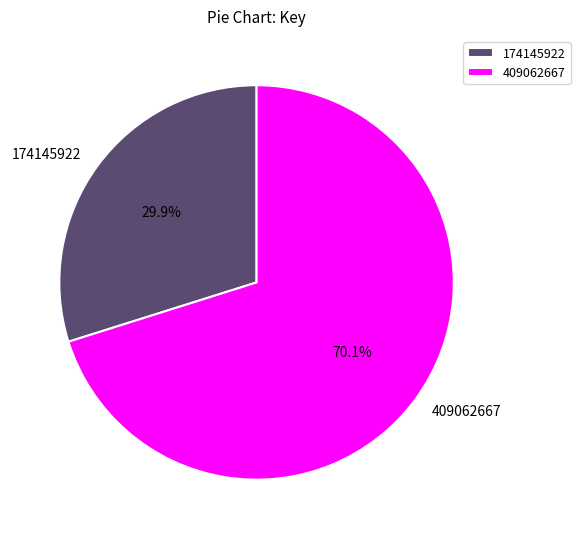

To the nearest percent, what is the average slice percentage?

50%